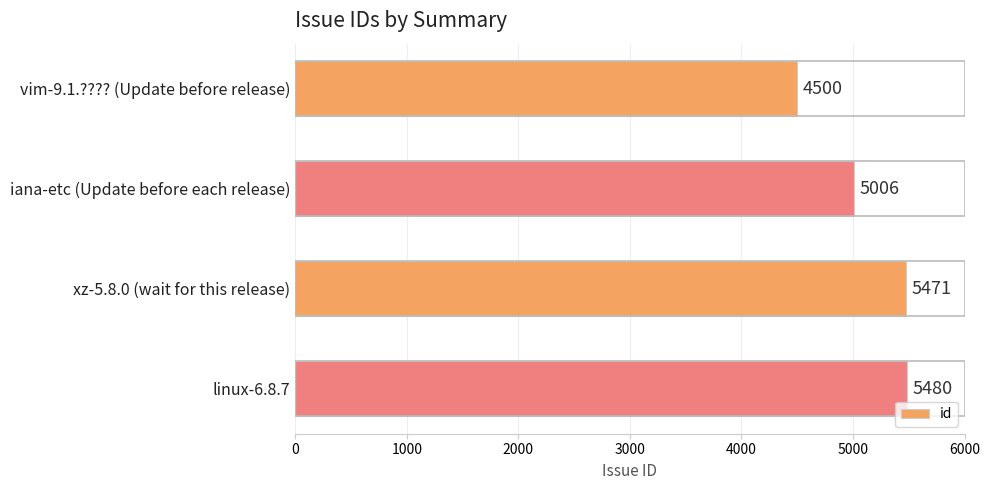

True or false: the data shows 5480 at linux-6.8.7.

True